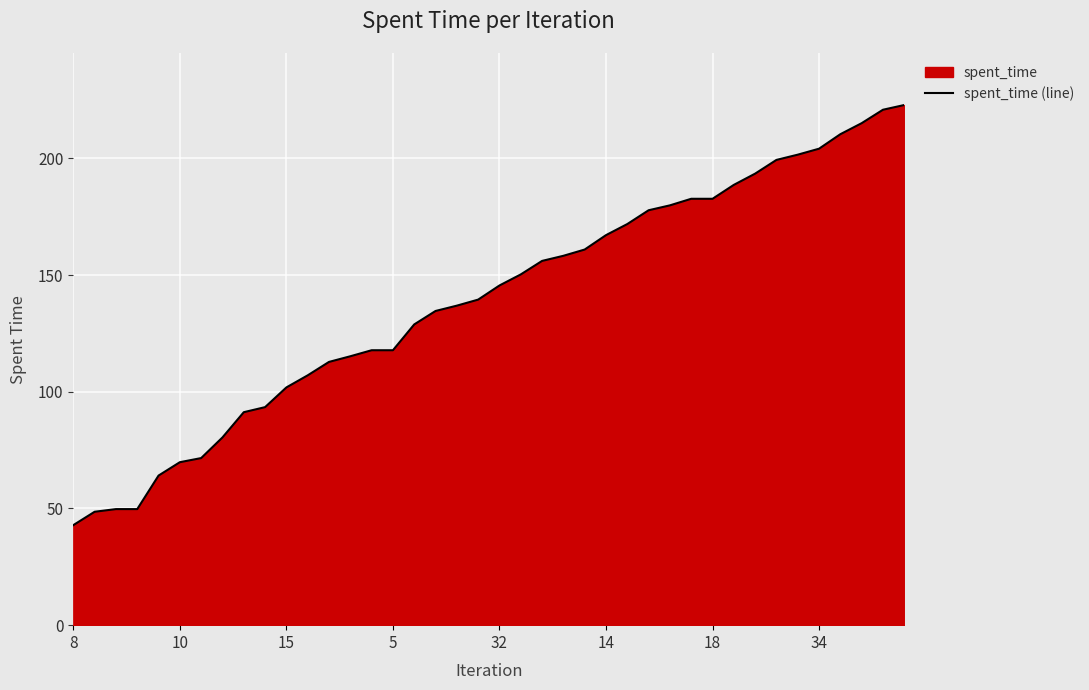

What is the smallest value displayed?

42.9